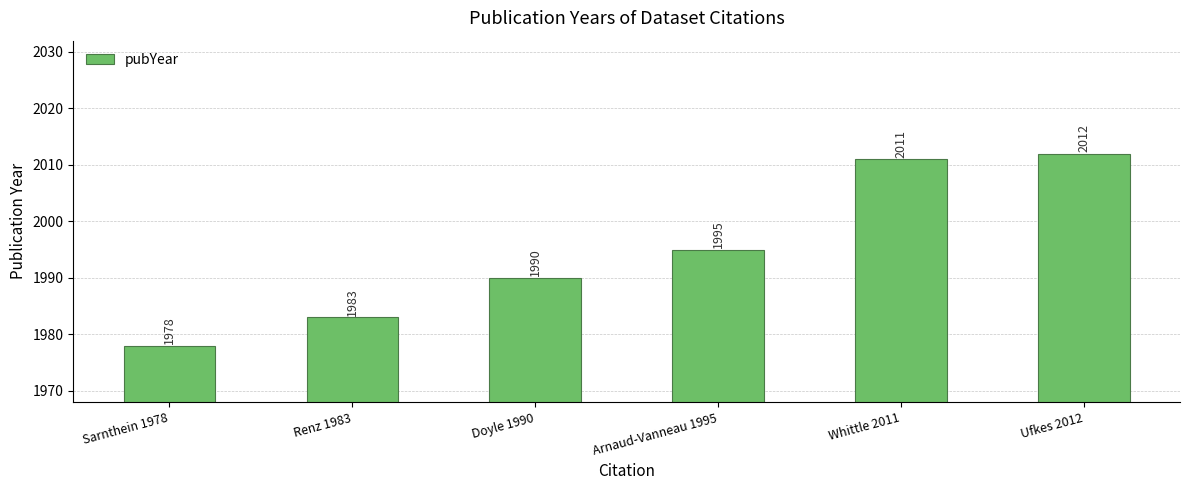

What is the change in value from Doyle 1990 to Arnaud-Vanneau 1995?

+5